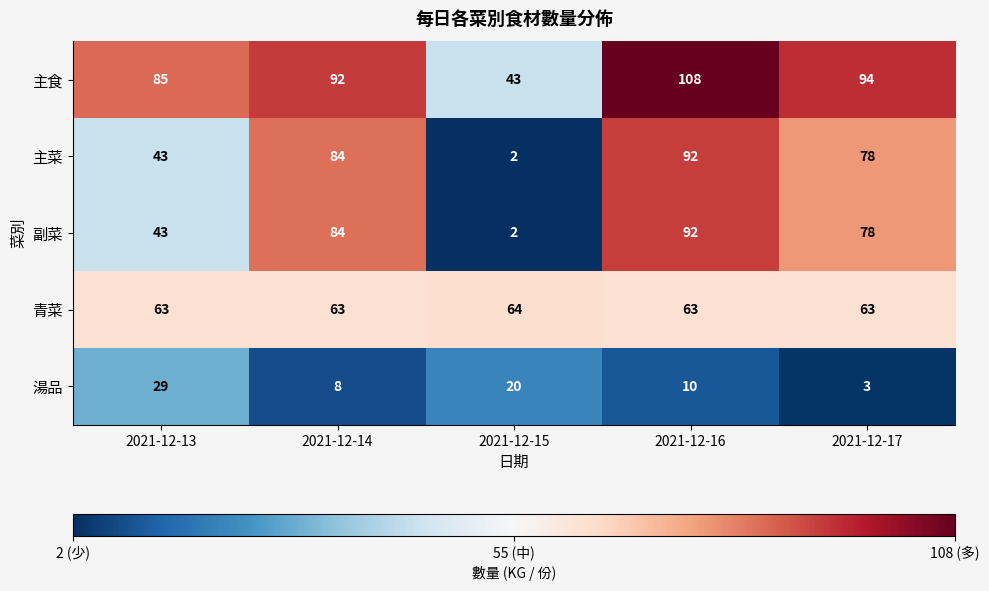

What is the difference between the highest and lowest values at 2021-12-13?

56